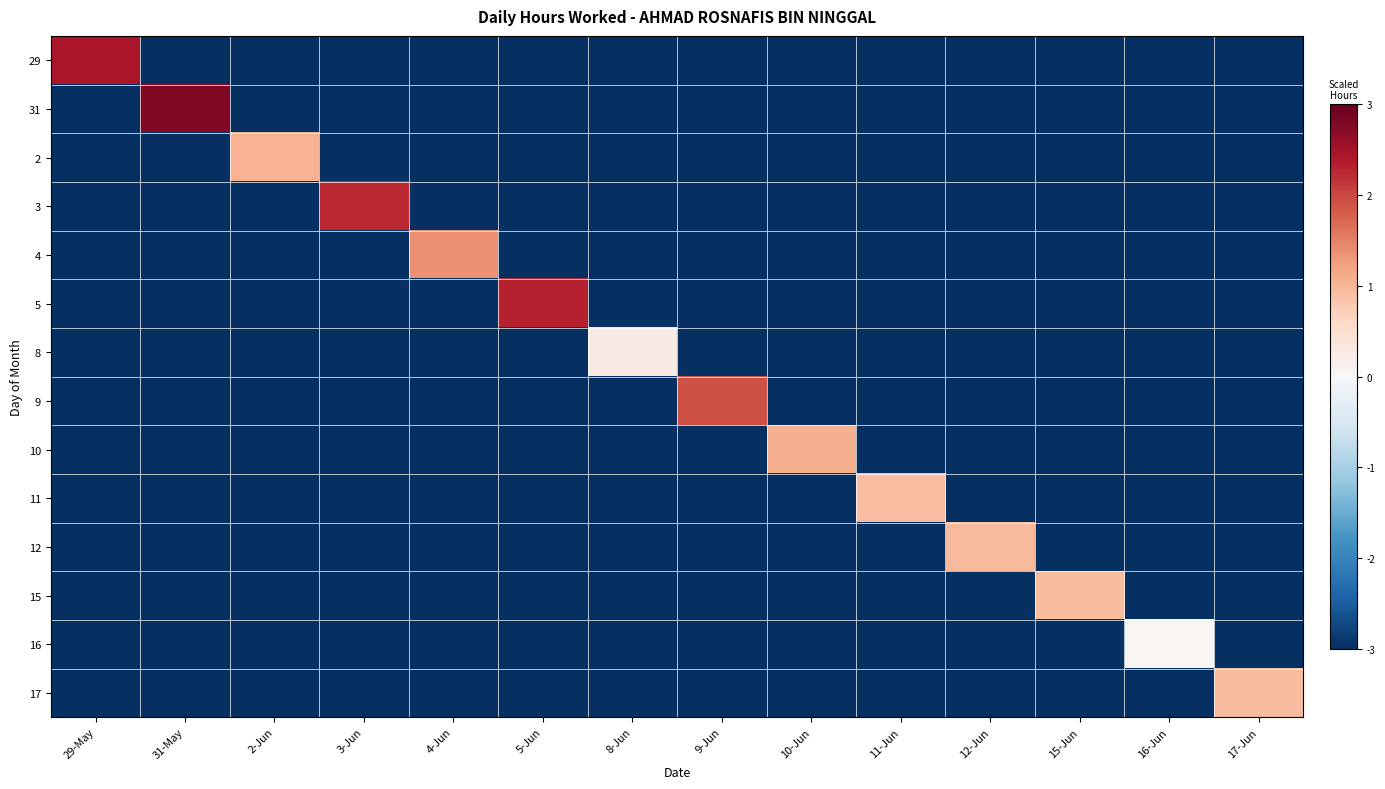

Count the number of data series in this chart.

14